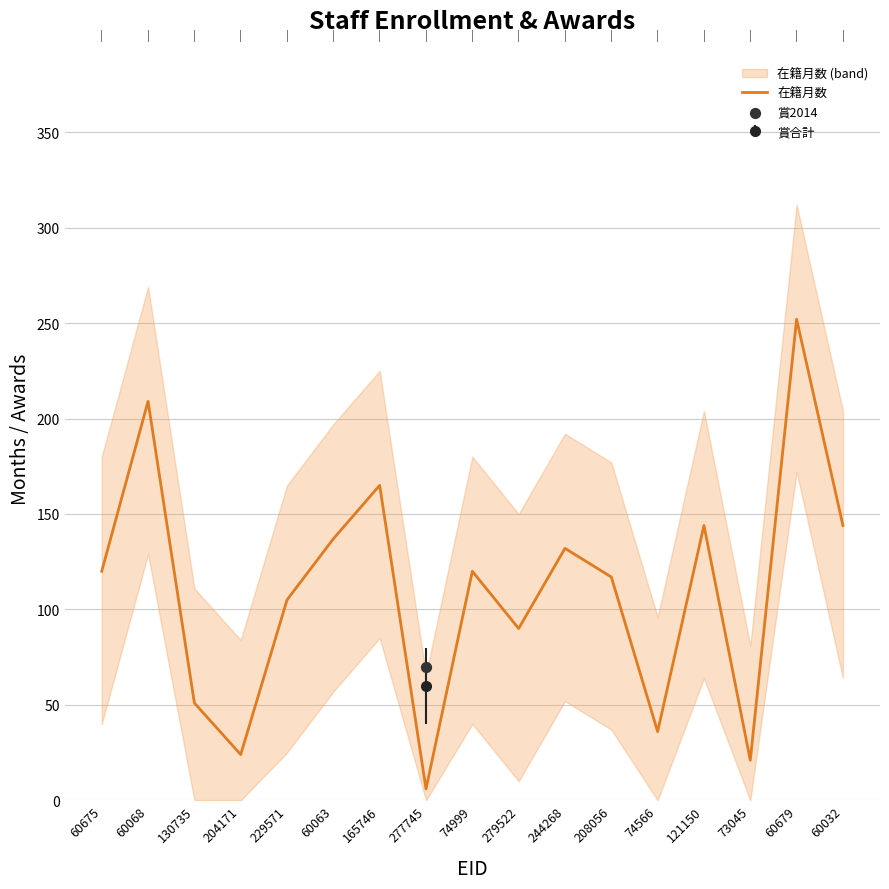

Between 60068 and 73045, which is larger?

60068